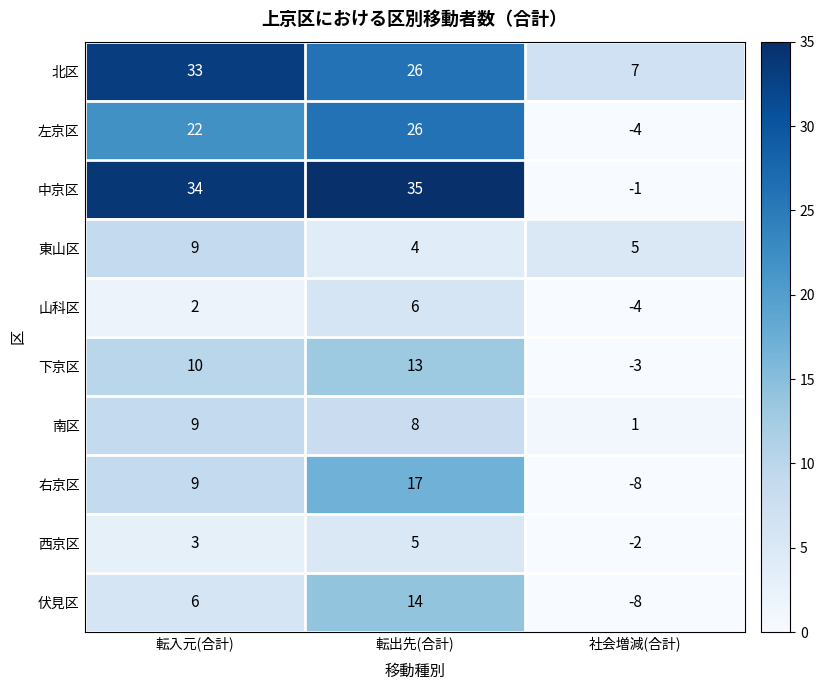

True or false: 中京区 has a value of 59 at 転出先(合計).

False